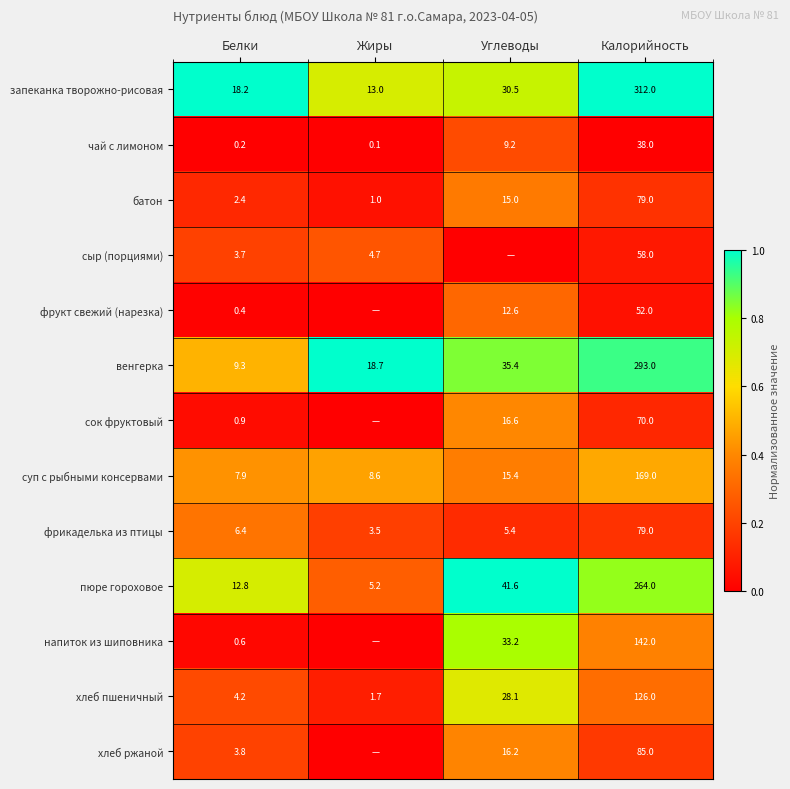

At which label does венгерка reach its minimum?

Белки